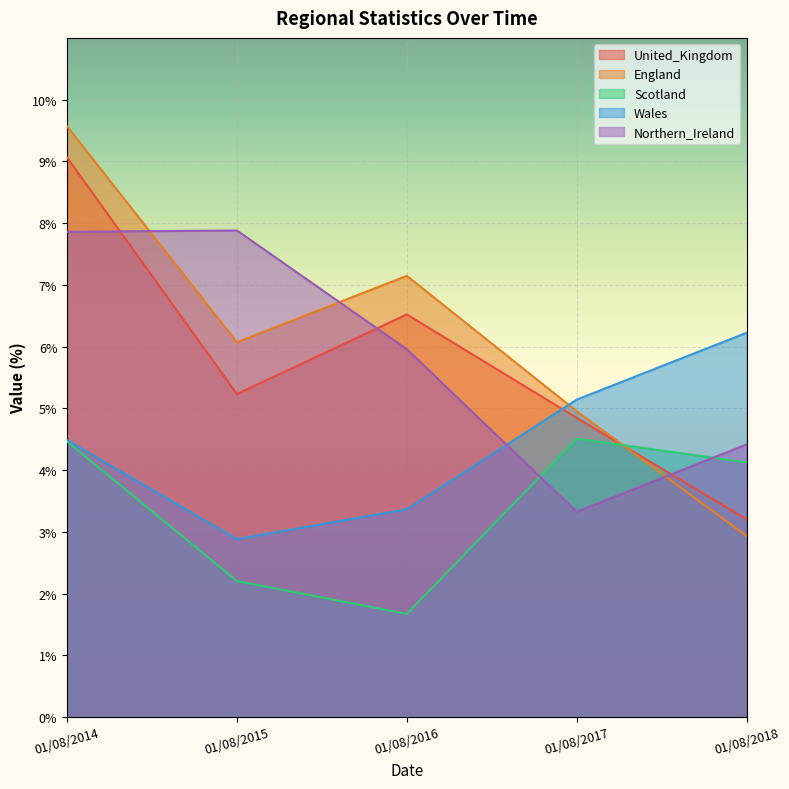

At which label does United_Kingdom first exceed 5?

01/08/2014